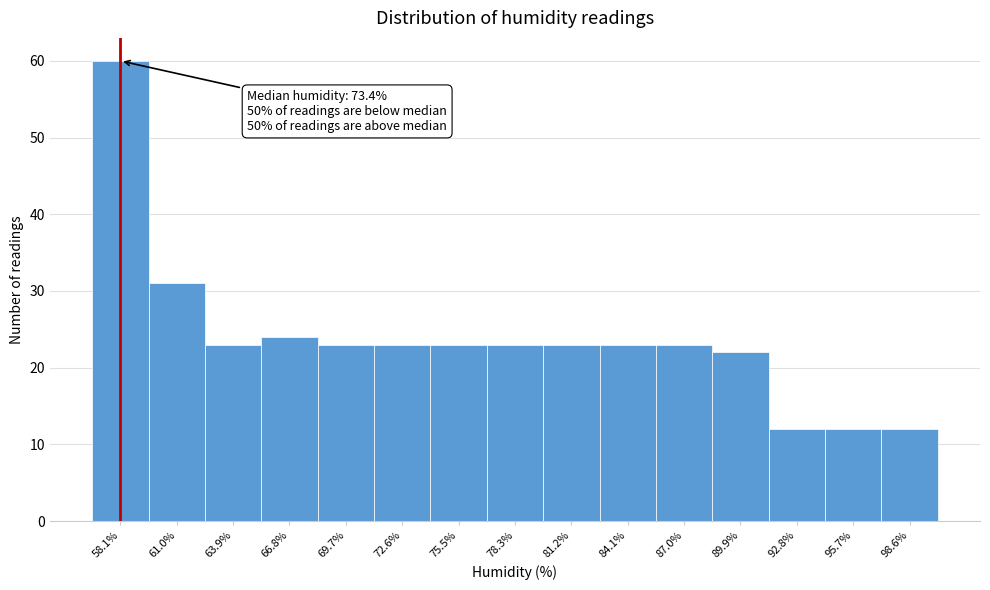

Which range on the x-axis has the tallest bar?

56.5 to 59.5